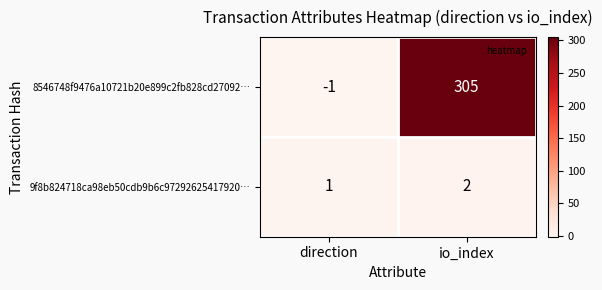

What is the difference between the highest and lowest values at direction?

2